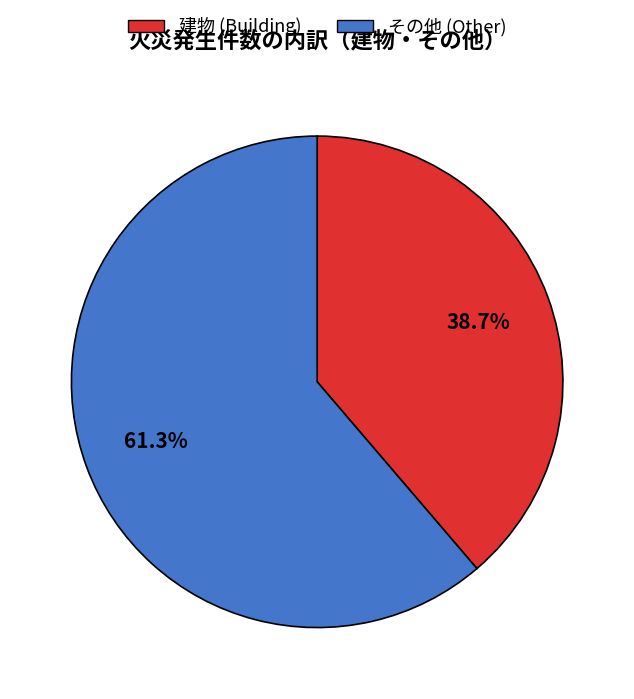

Does any single category account for the majority?

Yes